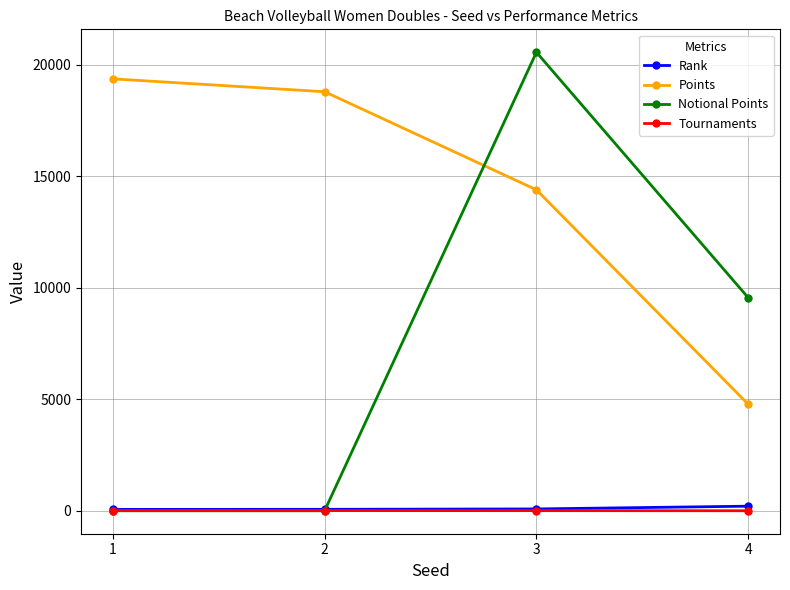

How many Tournaments values are between 7 and 10?

3